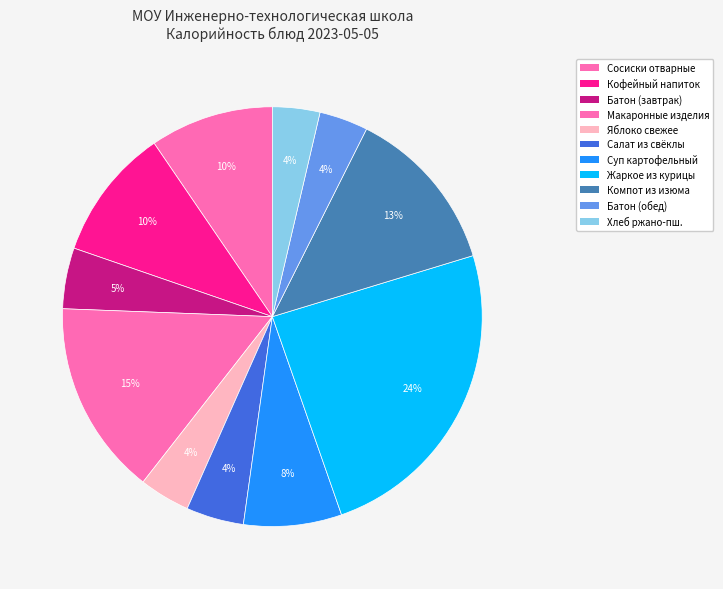

Count the number of slices in the pie.

11